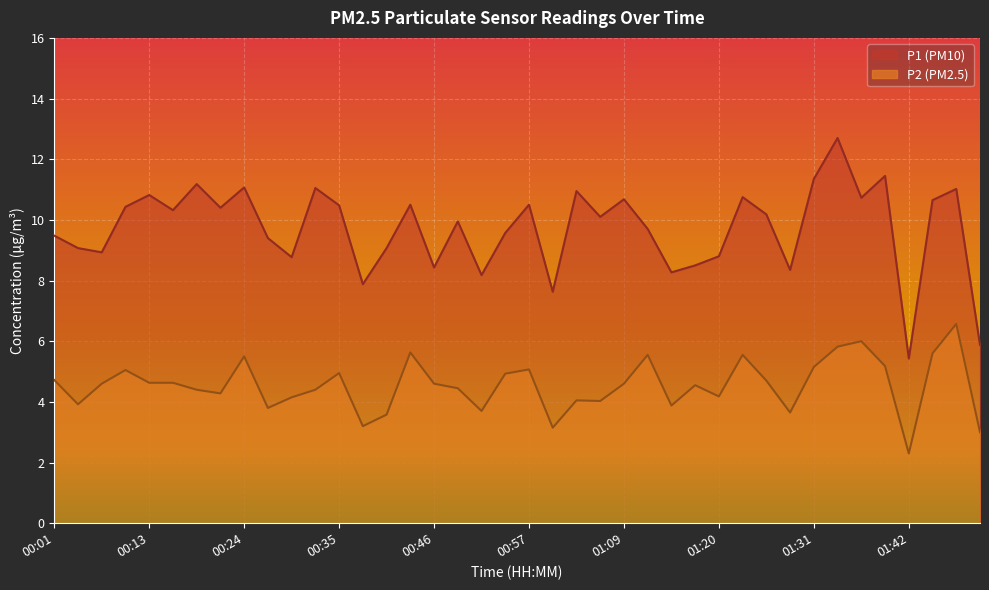

What is the difference between the highest and lowest values at 01:48?

4.4